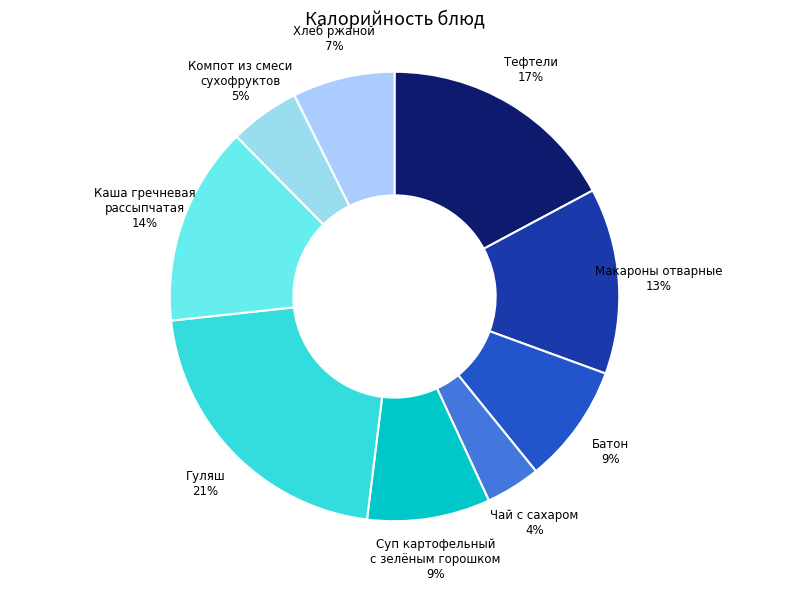

True or false: Каша гречневая рассыпчатая accounts for 14% of the total.

True